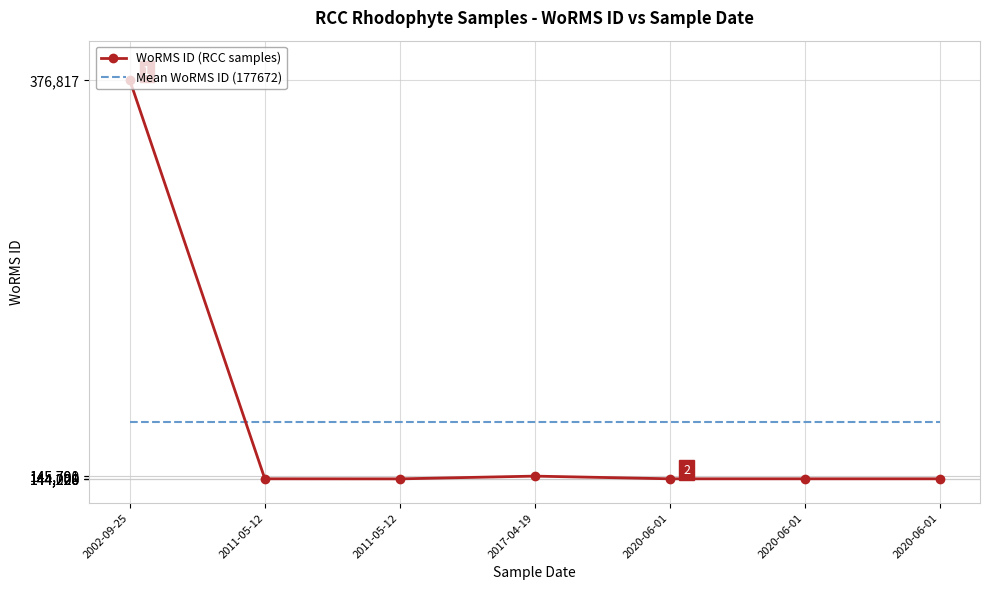

What is the sum of the Mean WoRMS ID (177672) values at 2020-06-01 and 2020-06-01?

355344.3